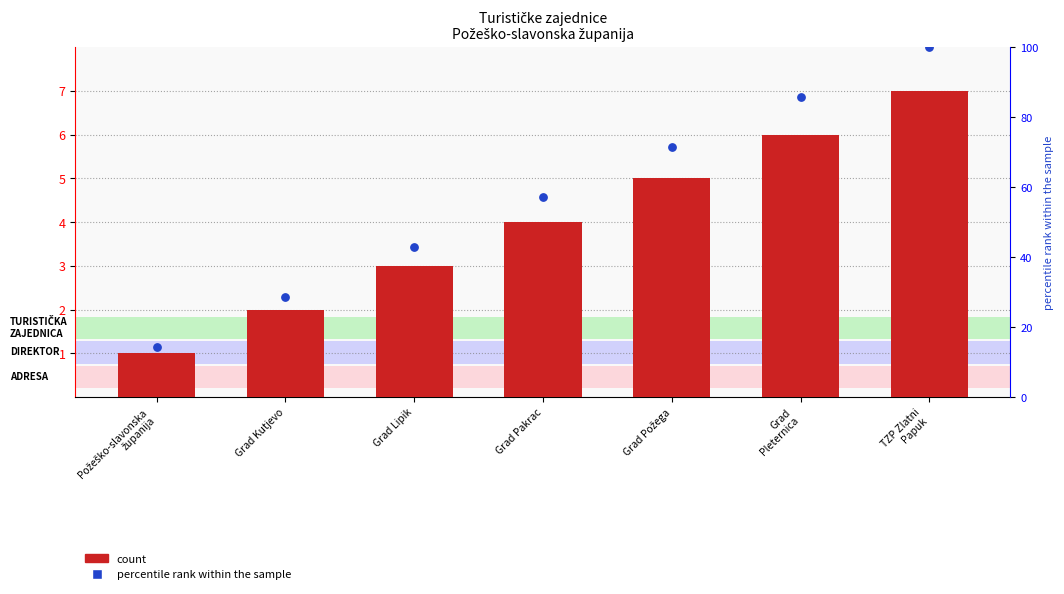

Which series contains the highest Y value?

percentile rank within the sample